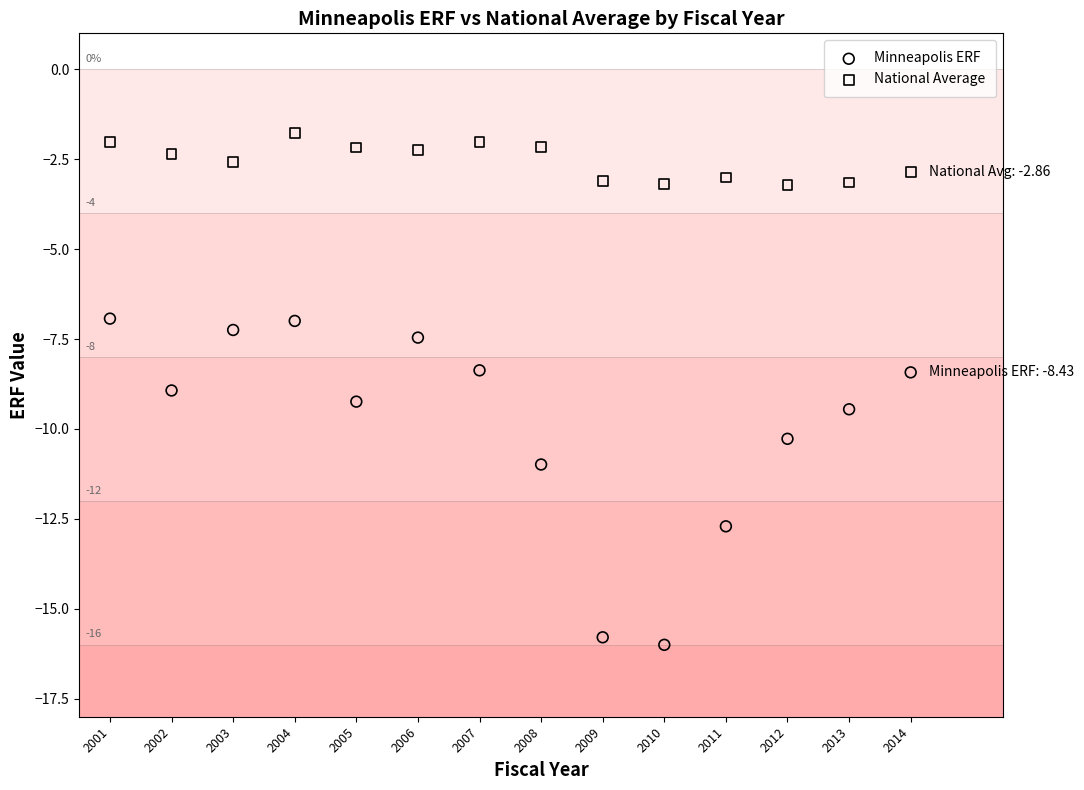

Which series has the largest Y range (max minus min)?

Minneapolis ERF